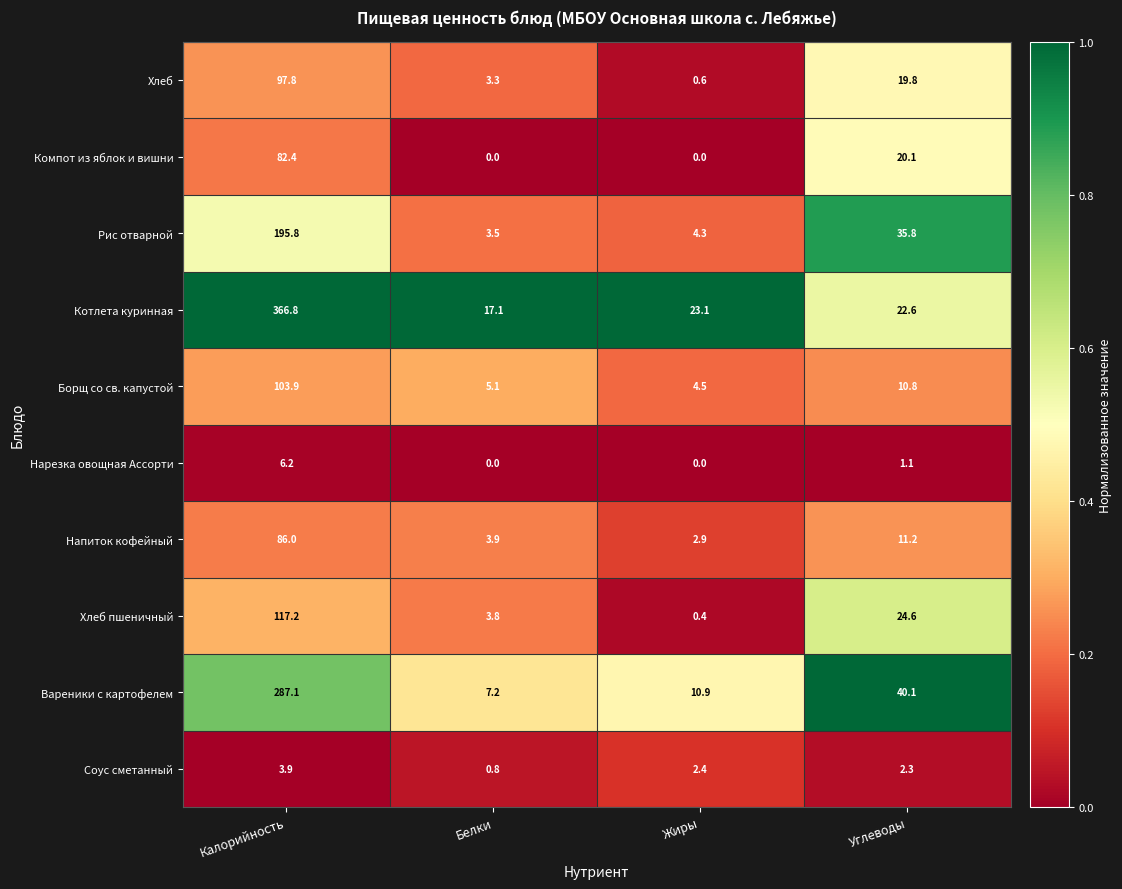

Which series has the largest total across all categories?

Котлета куринная